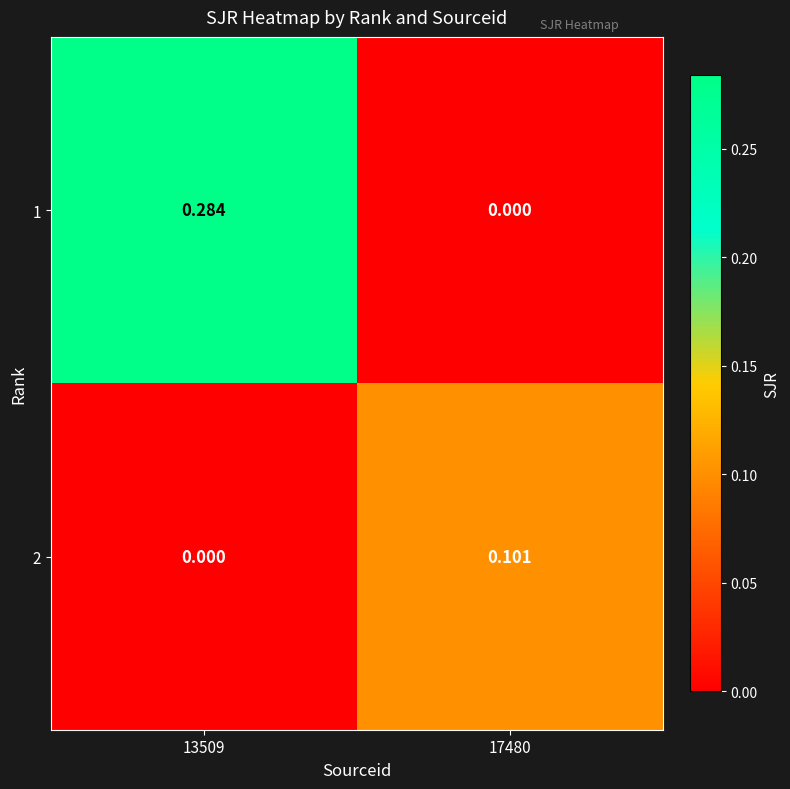

Which series has the largest range (max minus min)?

1